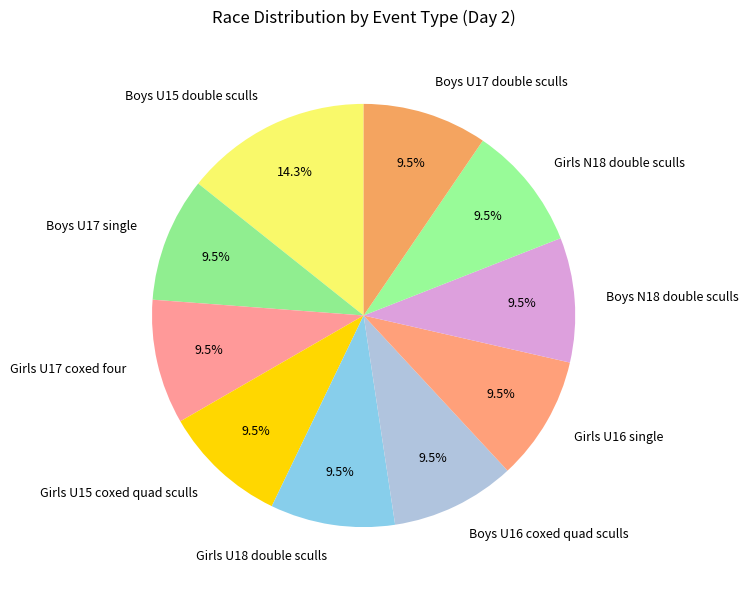

Count the number of slices in the pie.

10